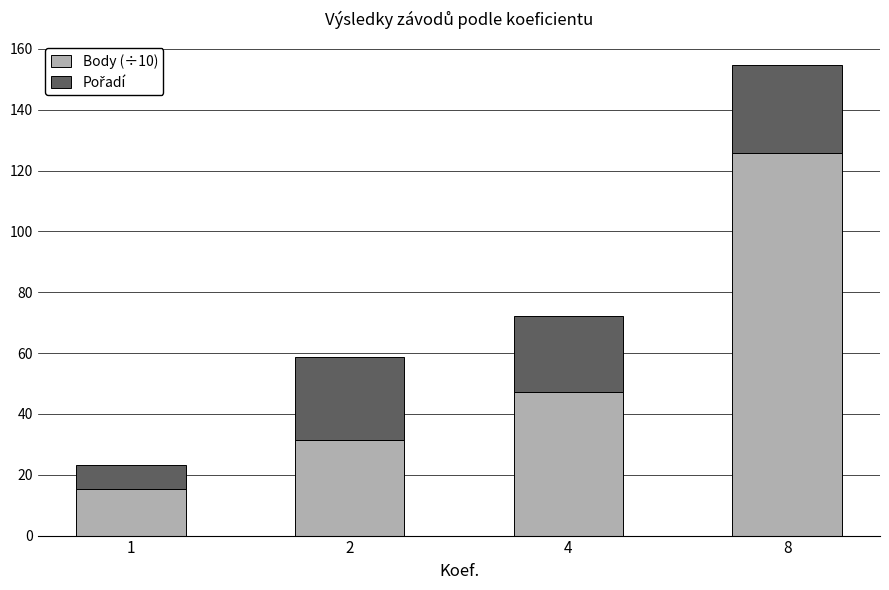

What is the lowest value of the Body (÷10) series?

15.2